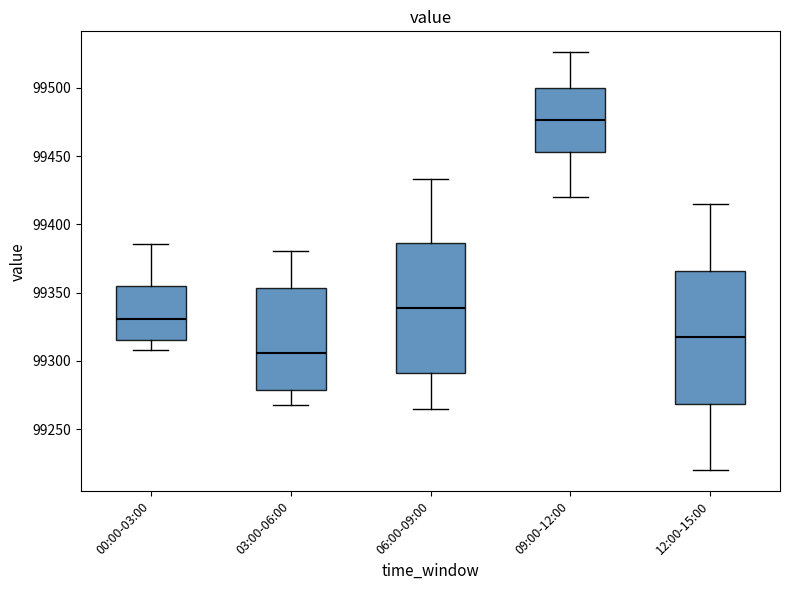

Reading left to right, transcribe this box plot: for each box, give where its median line is, the range the box spans, and where its two whiskers end, as read against the y-axis. The values are not printed on the chart, so give them approximately, as read against the axis.

00:00-03:00: median 99330, box 99315 to 99355, whiskers 99310 to 99385
03:00-06:00: median 99305, box 99280 to 99355, whiskers 99270 to 99380
06:00-09:00: median 99340, box 99290 to 99385, whiskers 99265 to 99435
09:00-12:00: median 99475, box 99455 to 99500, whiskers 99420 to 99525
12:00-15:00: median 99315, box 99270 to 99365, whiskers 99220 to 99415